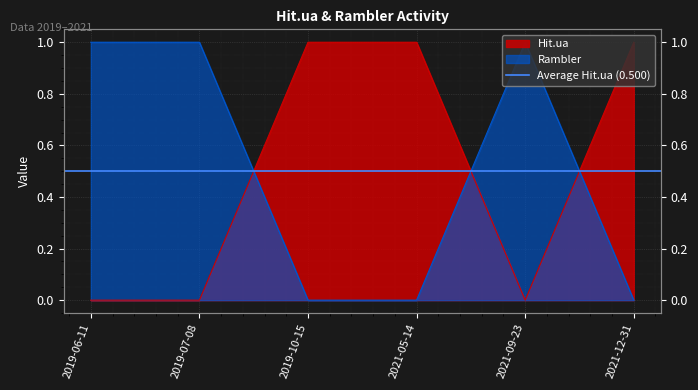

True or false: Hit.ua has a value of 1 at 2021-05-14.

False